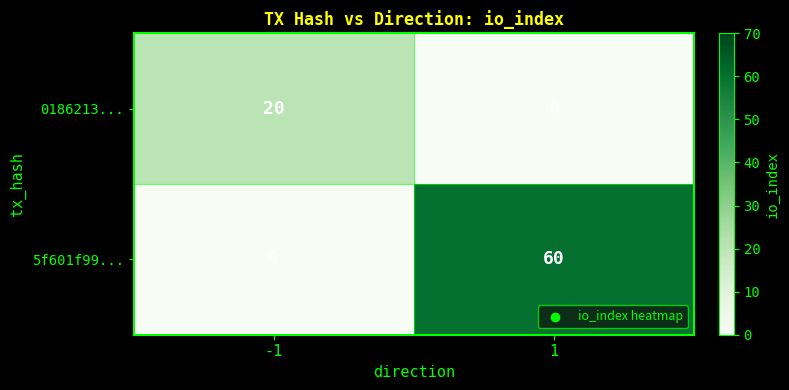

Reading left to right, what are all the values shown in this chart?

0186213...: -1=20	1=0
5f601f99...: -1=0	1=60